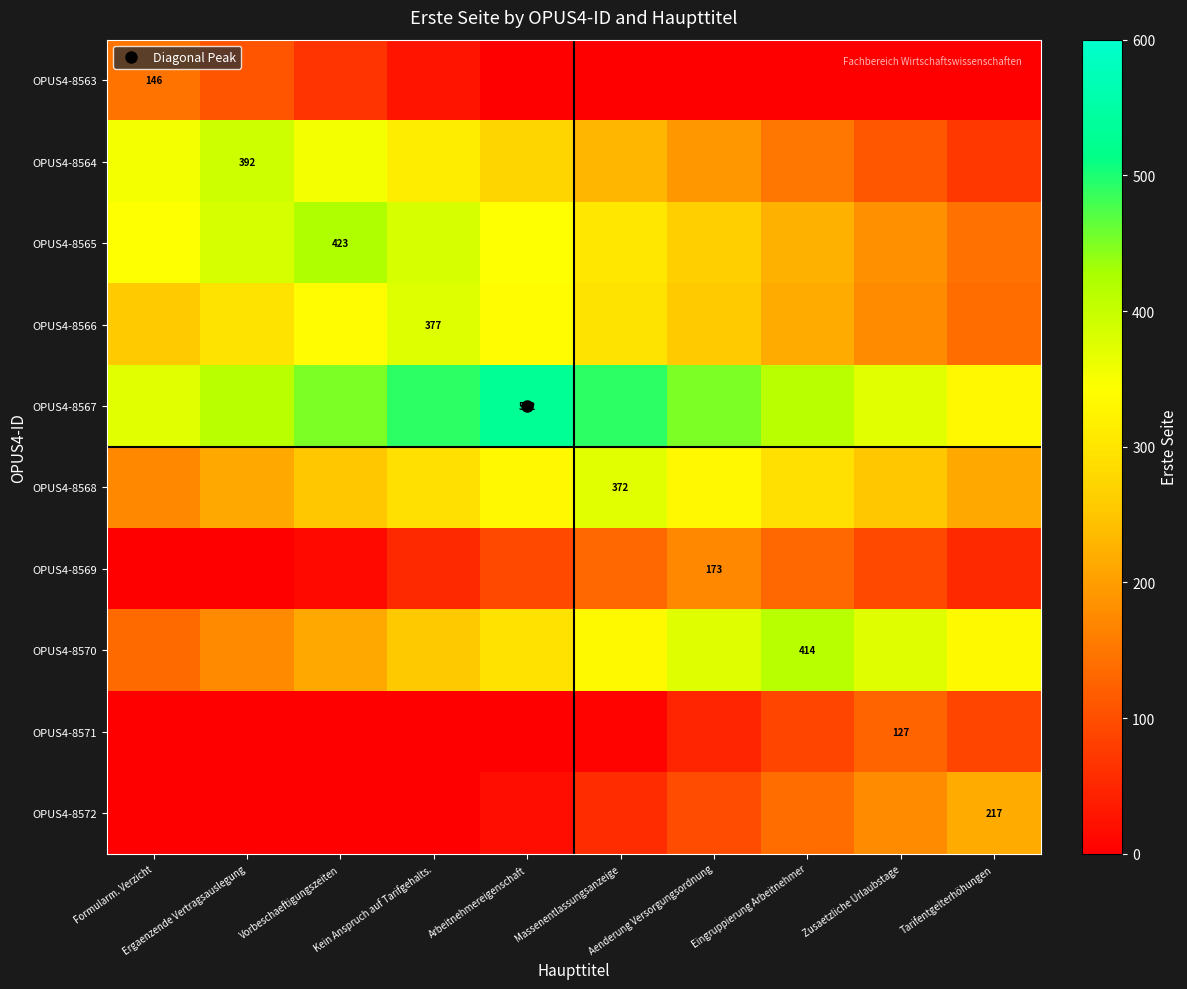

Which series has the largest total across all categories?

OPUS4-8567